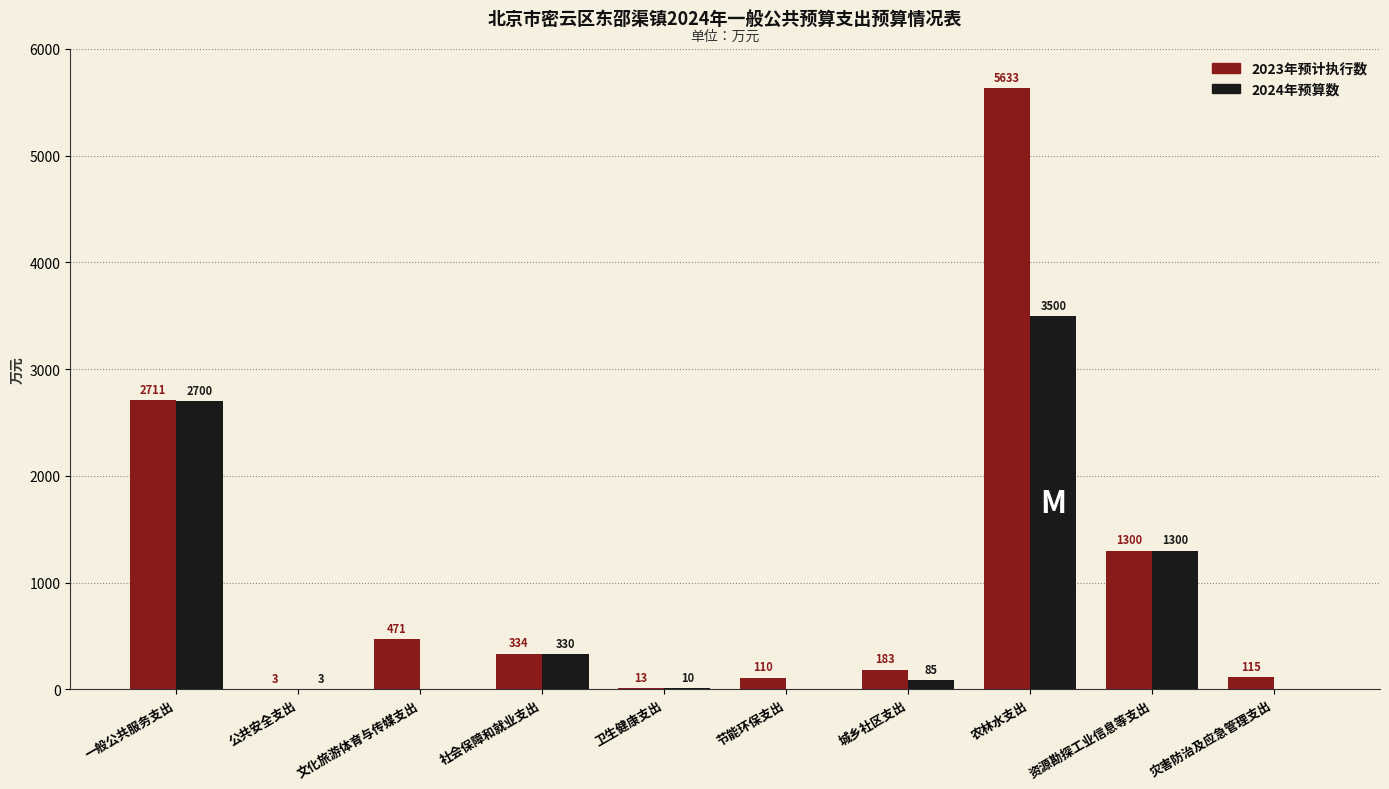

Where does the 2023年预计执行数 series first go above 334?

一般公共服务支出